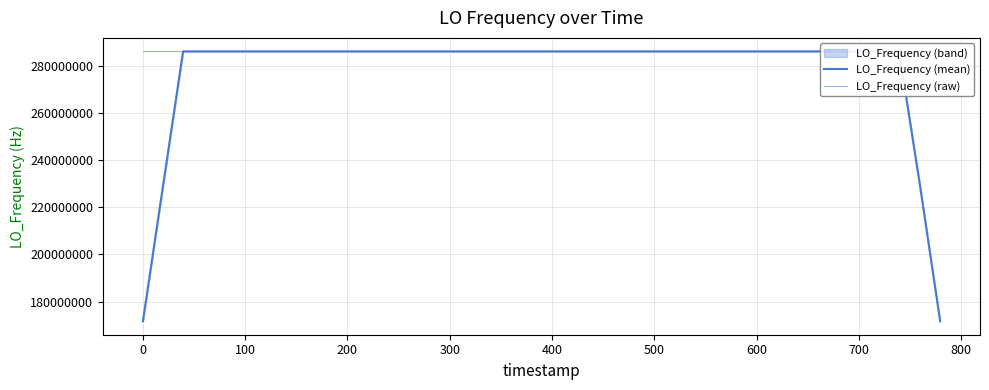

Reading left to right, transcribe all the data shown in this chart.

LO_Frequency (mean): 171647280.4	228863040.6	286078800.4	286078799.7	286078799.6	286078799.5	286078799.8	286078799.9	286078800.0	286078799.7	286078800.1	286078799.8	286078799.8	286078799.5	286078800.3	286078799.5	286078799.4	286078799.5	286078799.9	286078800.0	286078800.7	286078800.9	286078800.8	286078800.4	286078799.8	286078799.9	286078799.6	286078799.4	286078799.8	286078800.6	286078800.4	286078800.2	286078800.7	286078800.0	286078799.9	286078800.1	286078800.0	286078800.0	228863040.6	171647280.1
LO_Frequency (raw): 286078803.1	286078799.2	286078799.5	286078801.0	286078799.3	286078799.3	286078799.1	286078798.7	286078802.7	286078799.8	286078799.8	286078797.3	286078800.9	286078801.1	286078799.7	286078798.6	286078801.3	286078796.9	286078800.3	286078800.5	286078800.5	286078801.7	286078800.6	286078801.2	286078799.9	286078798.6	286078798.9	286078801.0	286078799.7	286078798.8	286078800.4	286078803.1	286078799.9	286078799.0	286078801.0	286078796.9	286078802.5	286078801.2	286078798.6	286078800.6